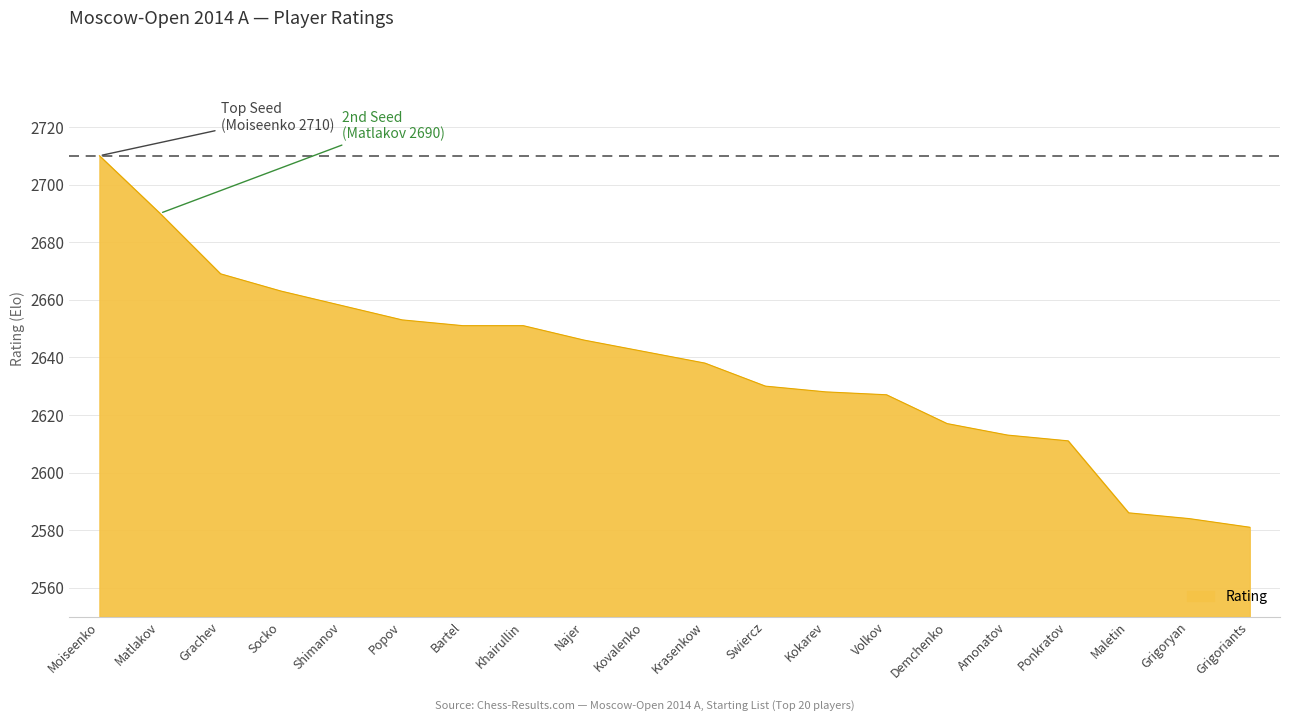

Between Ponkratov and Demchenko, which is larger?

Demchenko